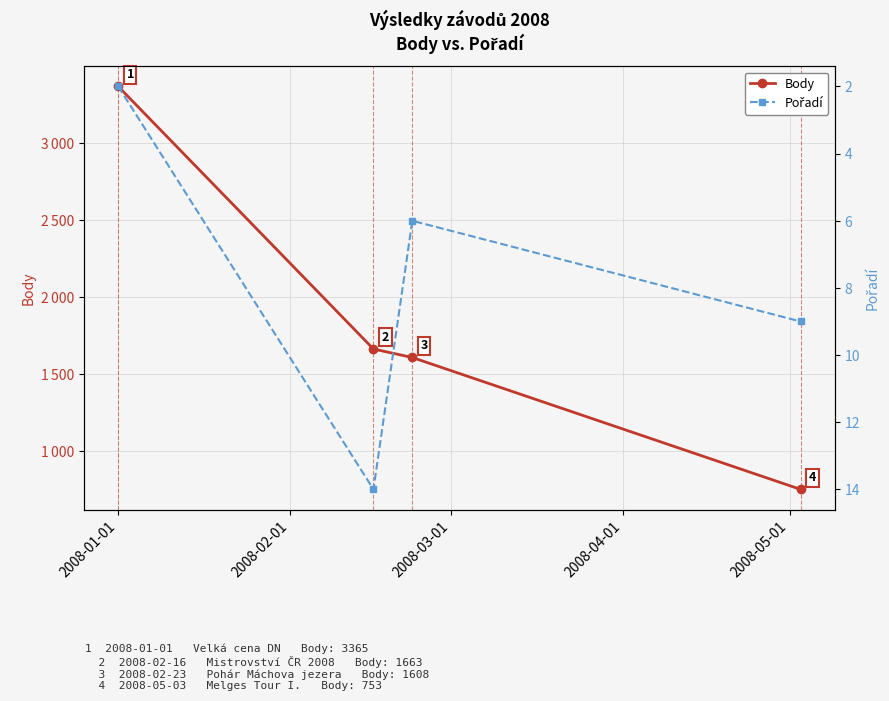

At which label is Pořadí closest to 8?

2008-04-01